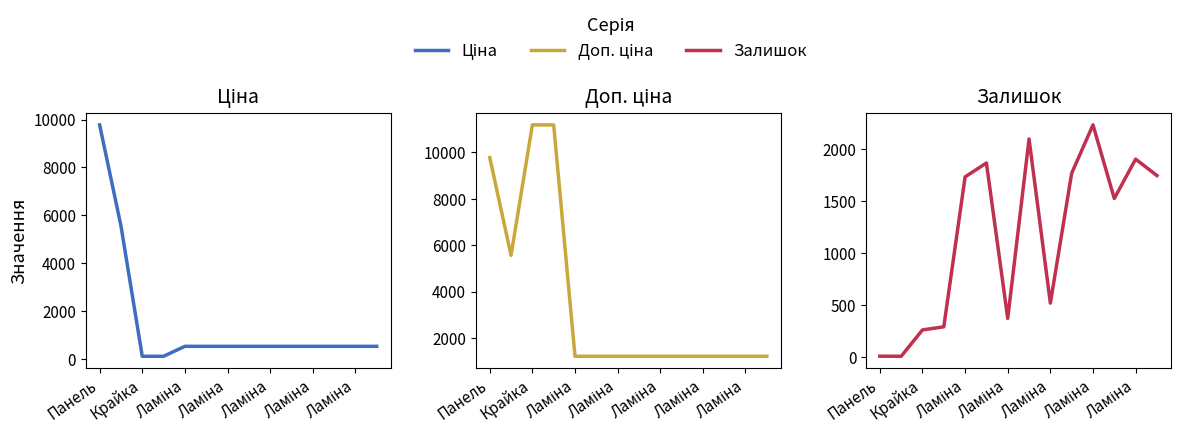

Which series has the widest spread of values?

Доп. ціна